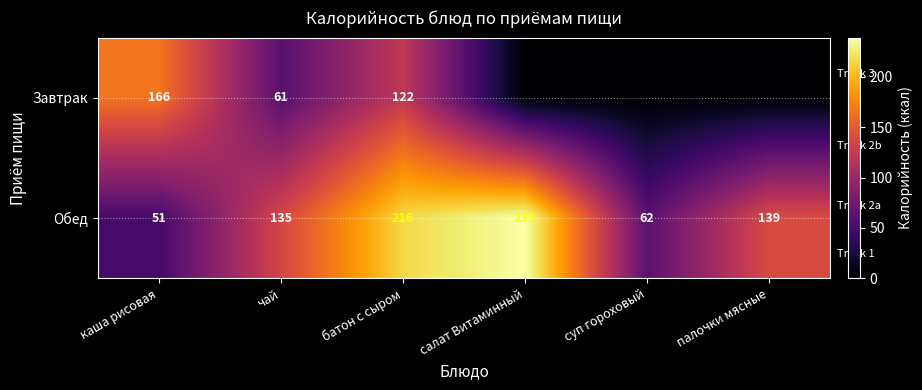

Where does the Обед series first go above 139?

батон с сыром